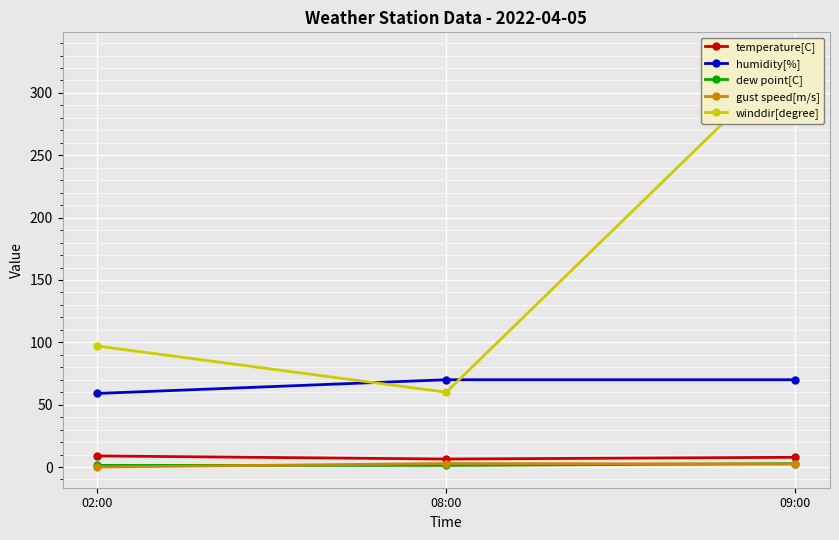

True or false: gust speed[m/s] has a value of -0.9 at 02:00.

False